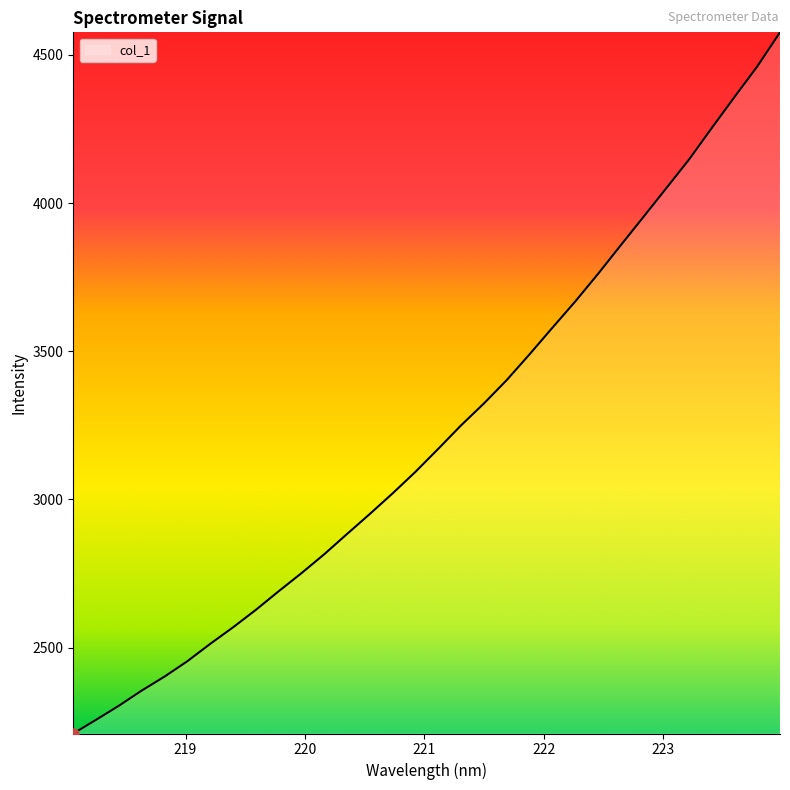

What is the difference between the maximum and minimum values?

2365.8